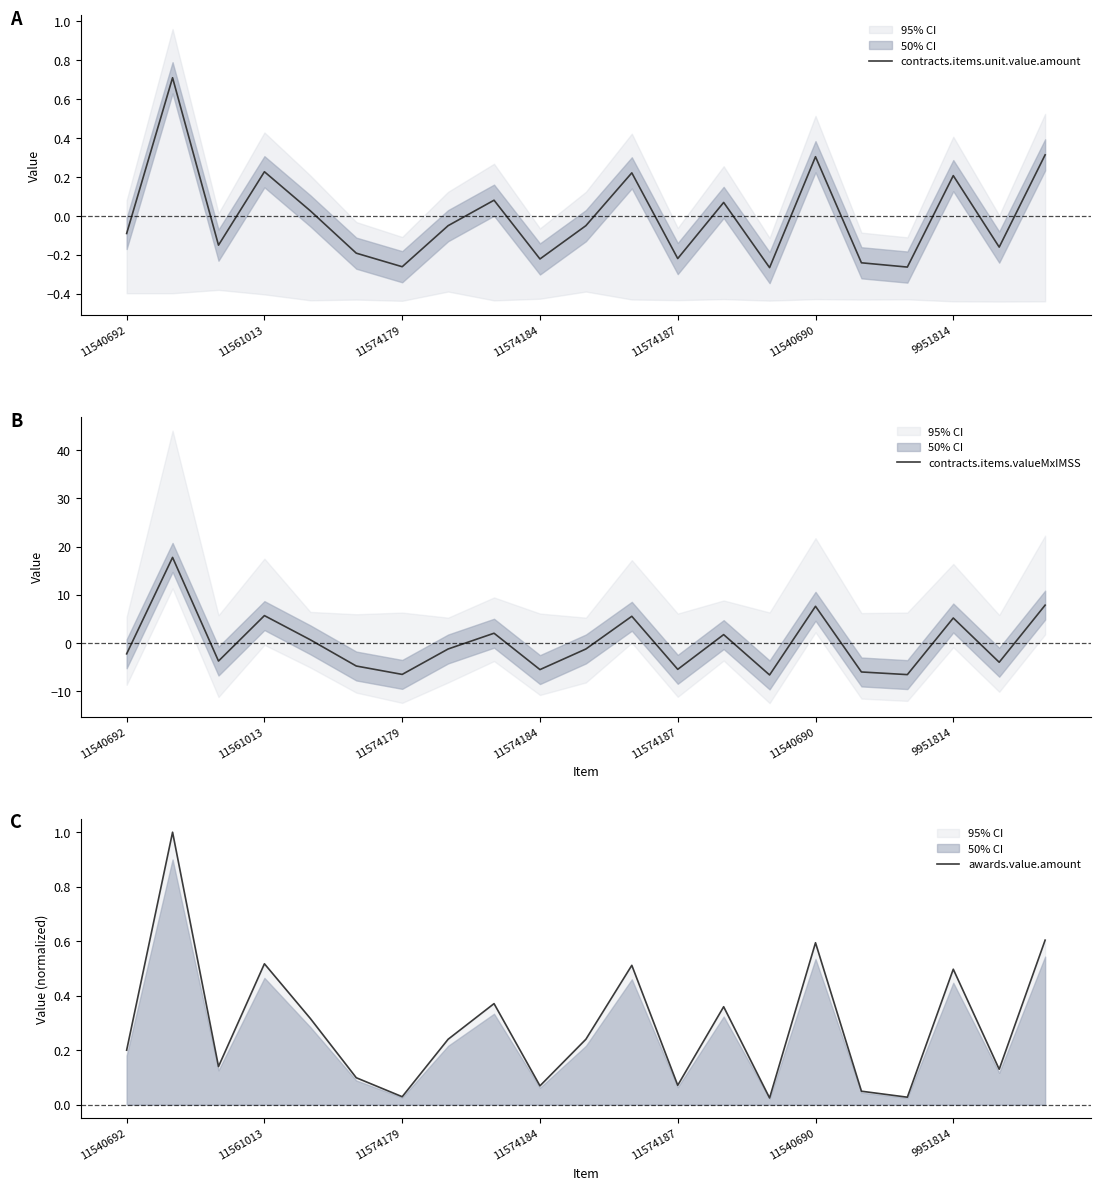

What is the minimum value for contracts.items.valueMxIMSS?

-6.6